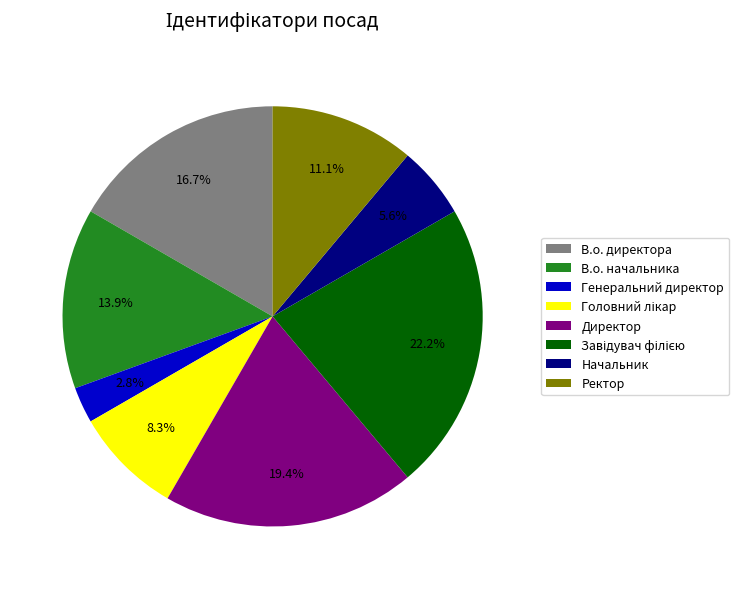

How many slices are in this pie chart?

8